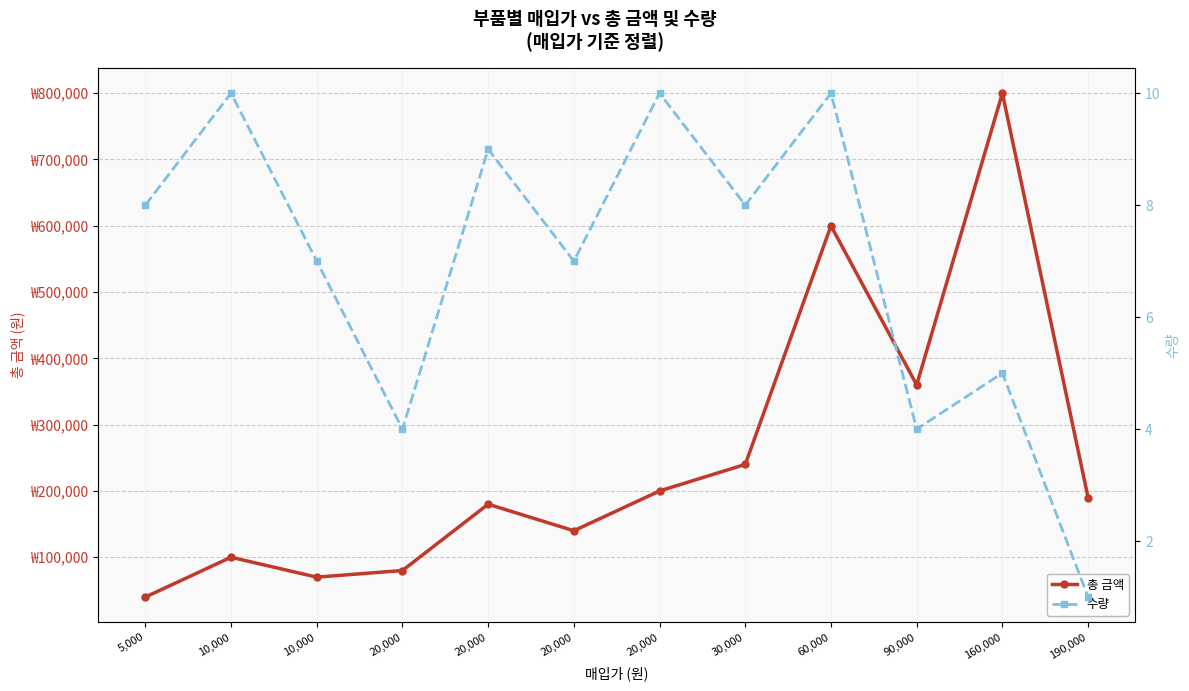

What is the difference between the 총 금액 values at 20,000 and 190,000?

50000